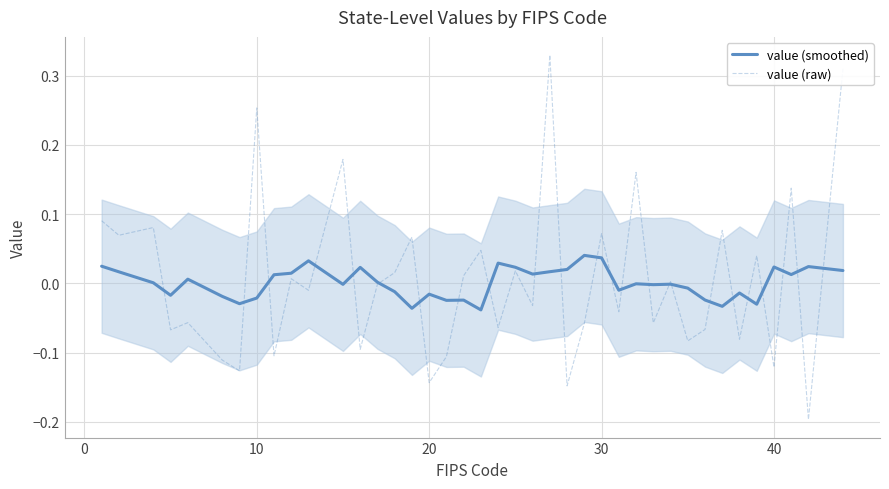

How many lines are shown in the chart?

2